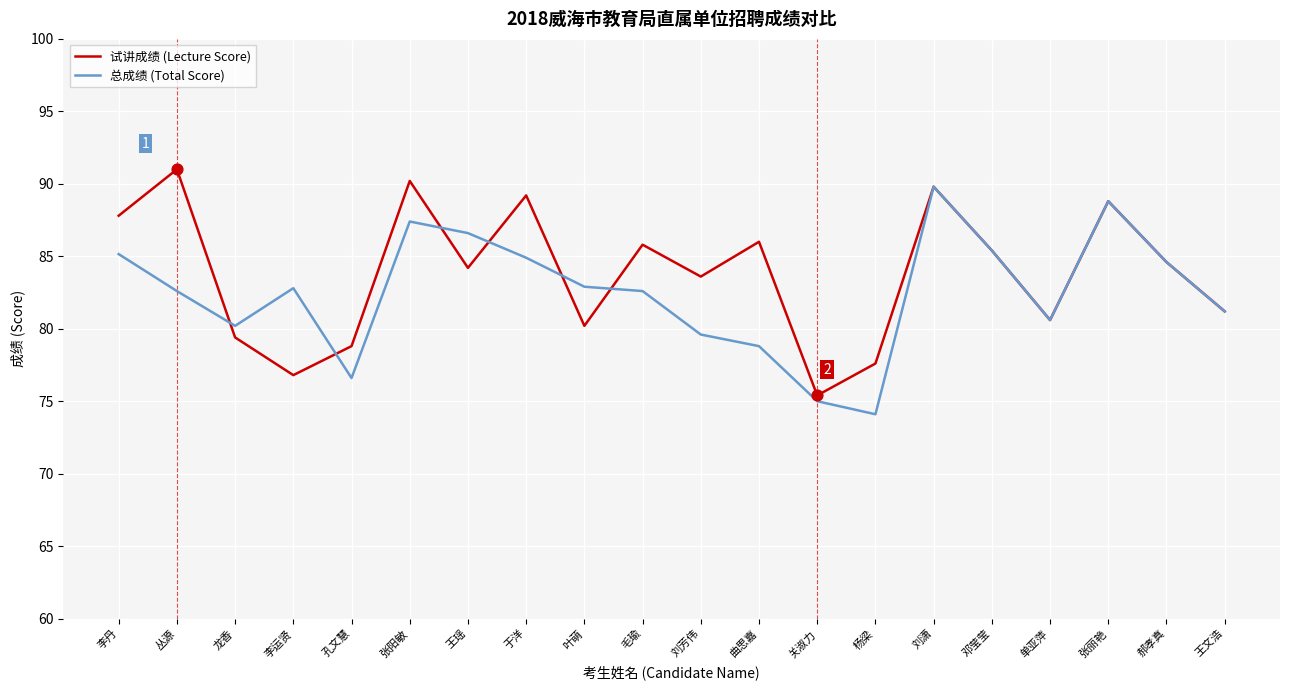

Which series changed the most between 李运贤 and 叶萌?

试讲成绩 (Lecture Score)